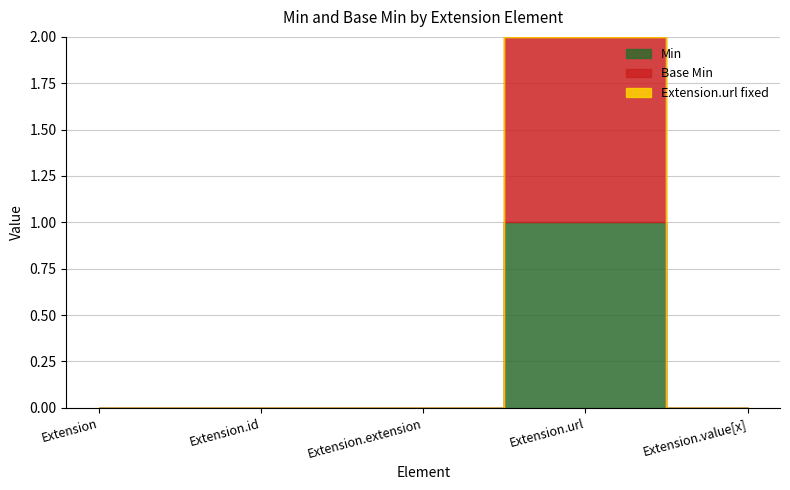

How many interior local peaks does the Base Min series have?

1